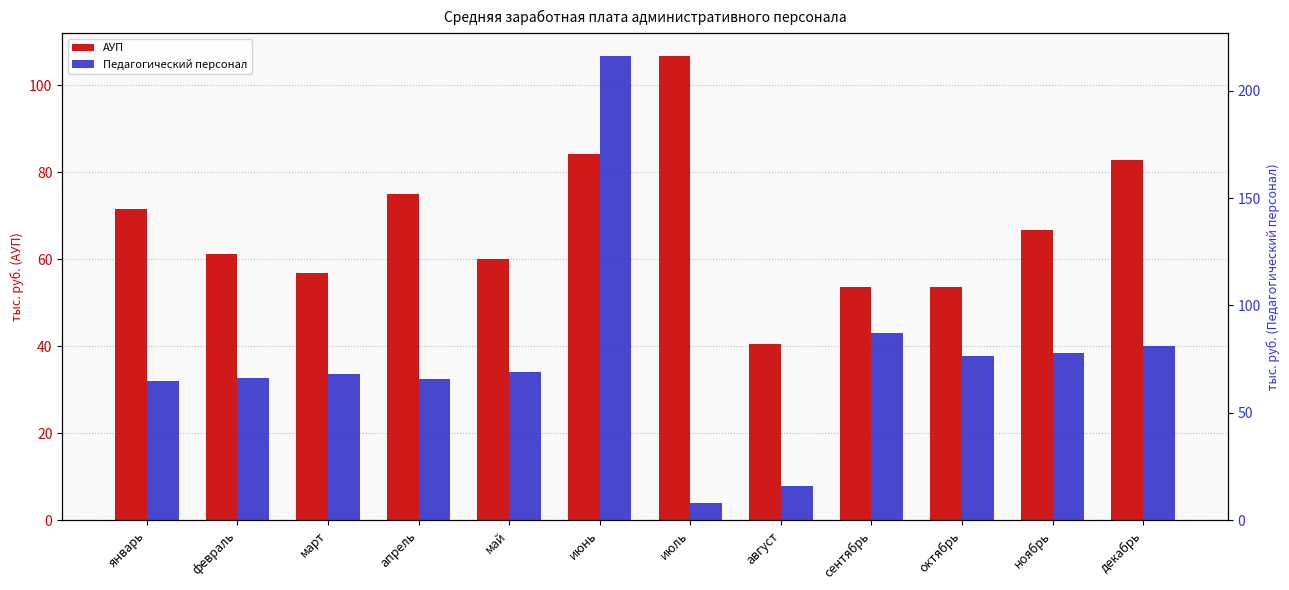

Is it true that Педагогический персонал equals 34.2 at март?

False